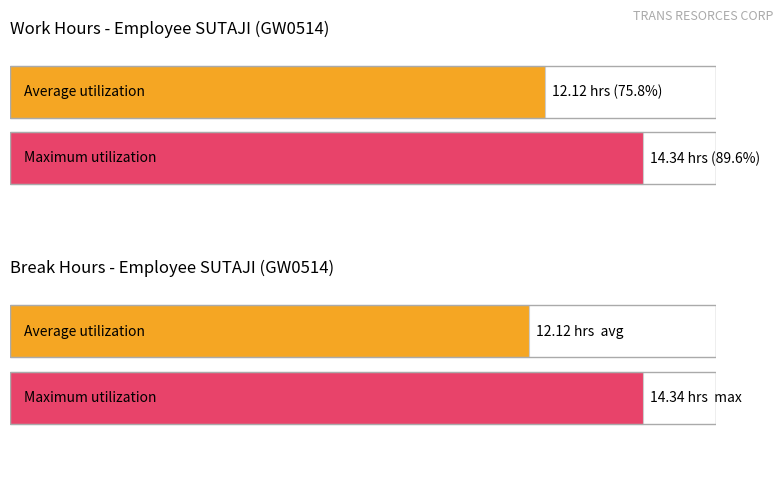

Is it true that the value at 6 is 19.0?

False